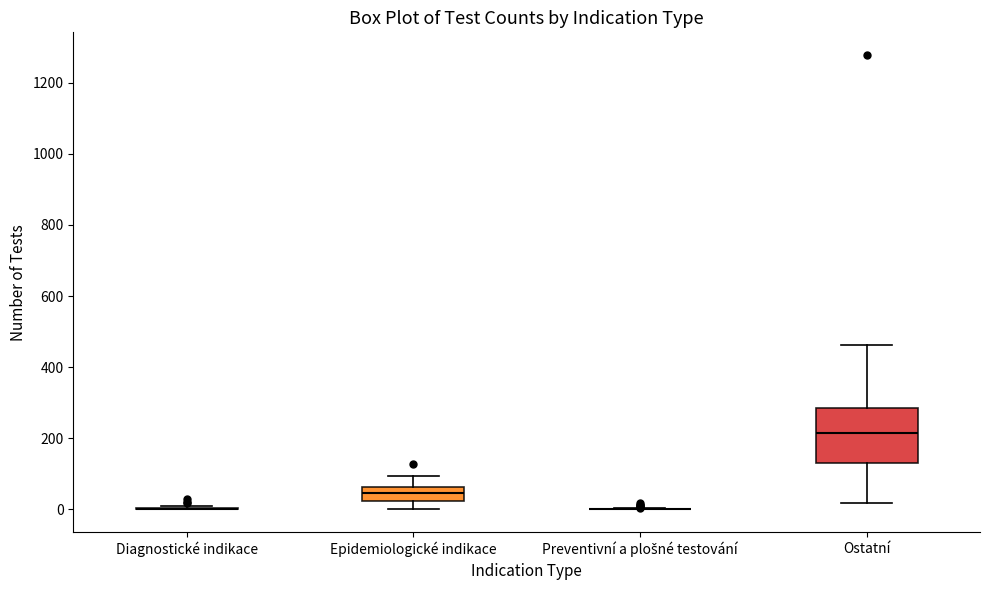

Where is the upper edge of the box for Ostatní on the y-axis? The values are not printed on the chart, so give them approximately, as read against the axis.

280